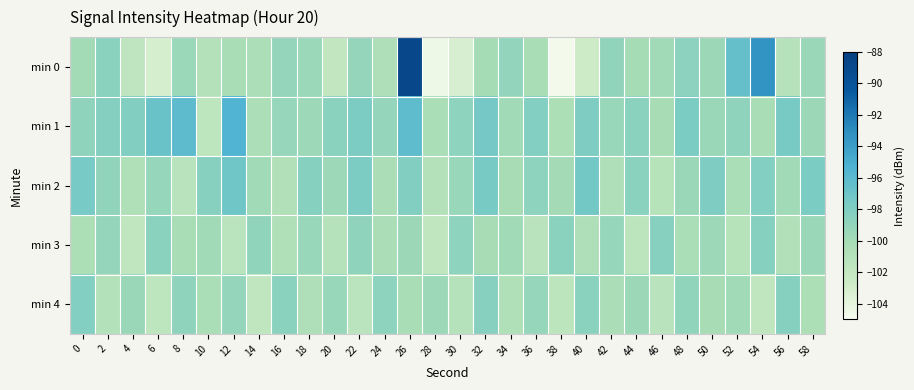

Reading right to left, extract all data points from this chart.

min 0: 58=-99.4	56=-101.1	54=-93.4	52=-96.5	50=-99.5	48=-98.7	46=-99.7	44=-100.1	42=-98.9	40=-102.7	38=-104.8	36=-100.2	34=-99.0	32=-100.1	30=-103.2	28=-104.5	26=-88.9	24=-100.6	22=-99.1	20=-101.9	18=-99.5	16=-99.1	14=-100.5	12=-100.3	10=-101.0	8=-99.4	6=-103.1	4=-101.6	2=-98.6	0=-99.9
min 1: 58=-99.5	56=-97.6	54=-100.2	52=-98.8	50=-99.4	48=-97.7	46=-100.1	44=-98.6	42=-99.3	40=-97.9	38=-100.5	36=-98.2	34=-99.8	32=-97.4	30=-98.7	28=-100.3	26=-96.2	24=-99.1	22=-97.8	20=-98.5	18=-99.6	16=-99.3	14=-100.4	12=-95.4	10=-101.6	8=-96.1	6=-96.8	4=-98.1	2=-98.3	0=-98.8
min 2: 58=-97.7	56=-99.8	54=-98.2	52=-100.3	50=-97.9	48=-99.4	46=-101.2	44=-98.5	42=-100.6	40=-97.3	38=-99.9	36=-98.7	34=-100.1	32=-97.6	30=-99.3	28=-101.0	26=-98.1	24=-100.4	22=-97.8	20=-99.6	18=-98.3	16=-100.8	14=-99.7	12=-97.1	10=-98.4	8=-101.3	6=-99.2	4=-100.7	2=-98.9	0=-97.5
min 3: 58=-99.4	56=-100.8	54=-98.3	52=-101.2	50=-99.6	48=-100.3	46=-98.4	44=-101.5	42=-99.2	40=-100.6	38=-98.5	36=-101.3	34=-99.8	32=-100.1	30=-98.7	28=-101.7	26=-99.5	24=-100.4	22=-98.8	20=-101.1	18=-99.3	16=-100.7	14=-98.9	12=-101.4	10=-99.7	8=-100.2	6=-98.6	4=-101.8	2=-99.1	0=-100.5
min 4: 58=-100.5	56=-98.3	54=-101.8	52=-99.7	50=-100.1	48=-98.9	46=-101.3	44=-99.5	42=-100.4	40=-98.6	38=-101.5	36=-99.2	34=-100.7	32=-98.4	30=-101.1	28=-99.6	26=-100.2	24=-98.7	22=-101.4	20=-99.3	18=-100.6	16=-98.5	14=-101.7	12=-99.1	10=-100.3	8=-98.8	6=-101.6	4=-99.4	2=-100.9	0=-98.2